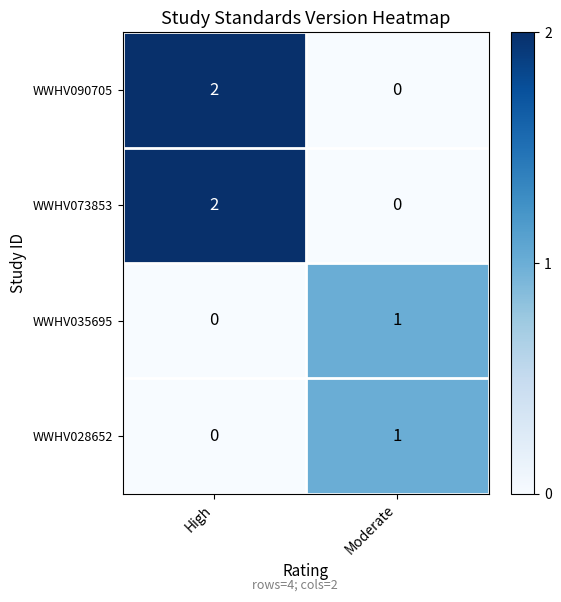

At which category is the sum across all series the highest?

High